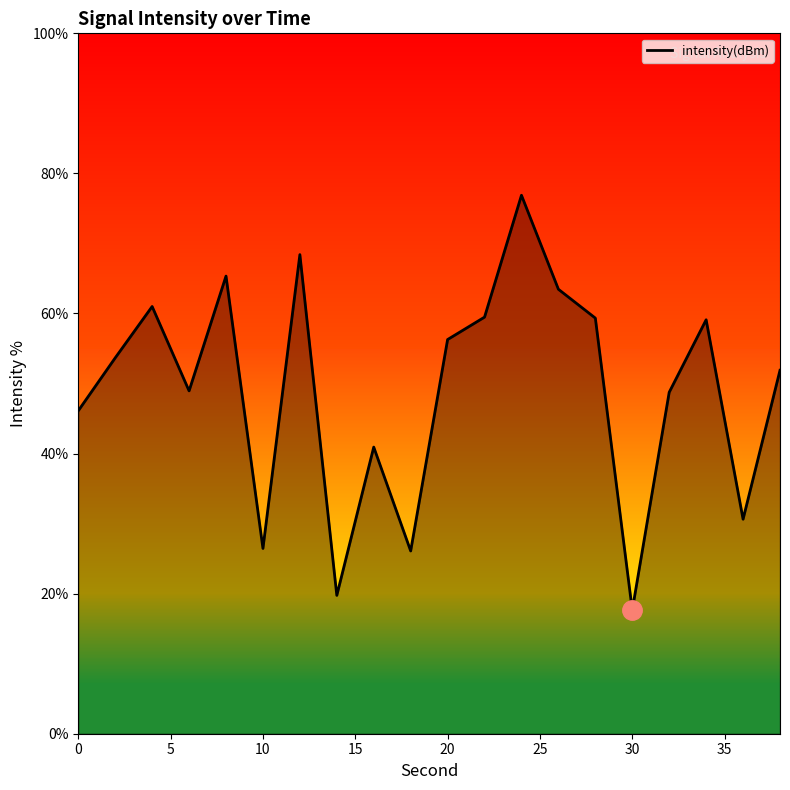

What is the difference between the maximum and minimum values?

59.2